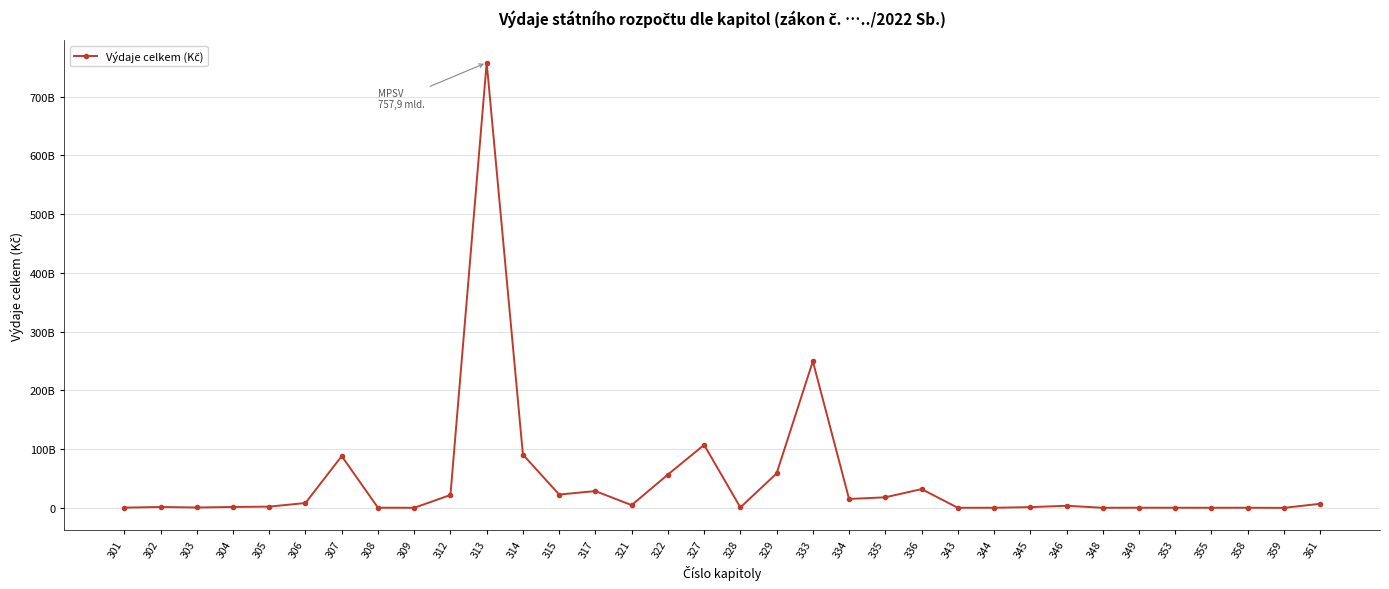

Between 307 and 355, which is larger?

307